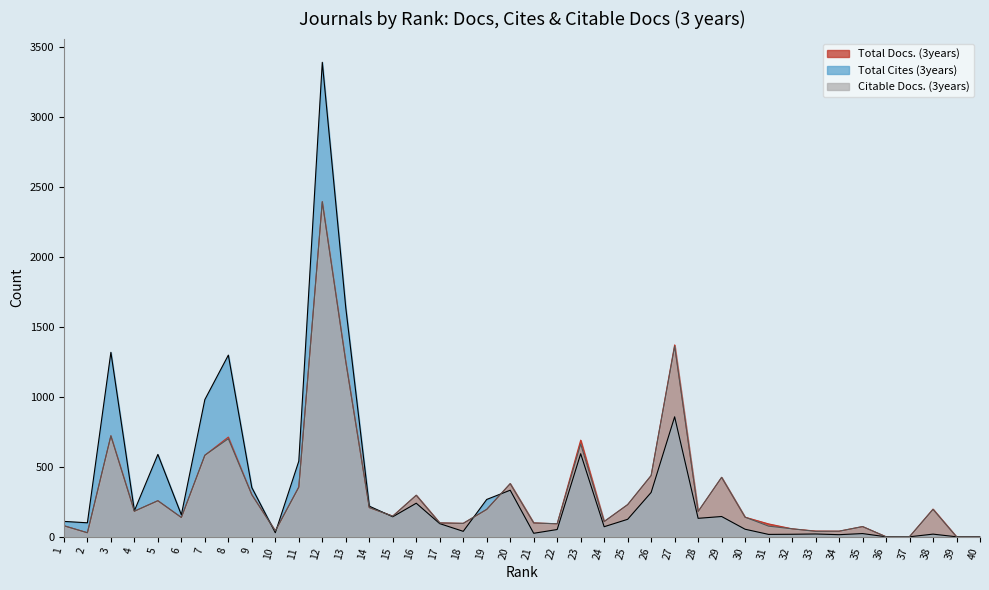

Does the chart display data point markers on the line(s)?

No